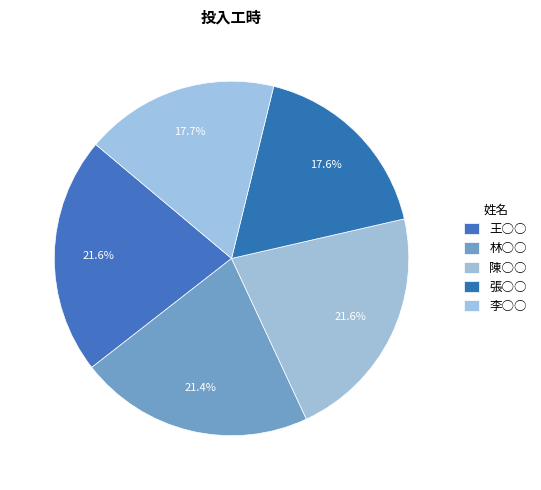

Count the number of slices in the pie.

5